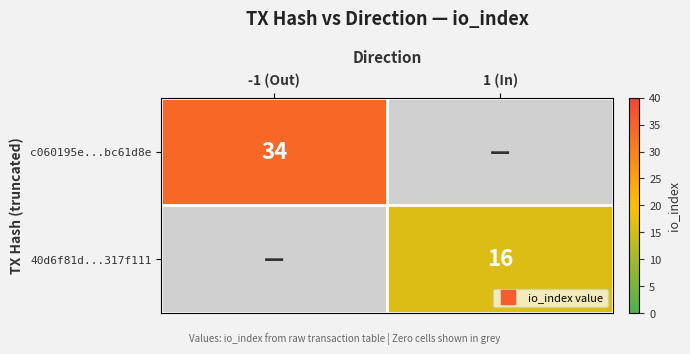

How many values in c060195e...bc61d8e are above zero?

1